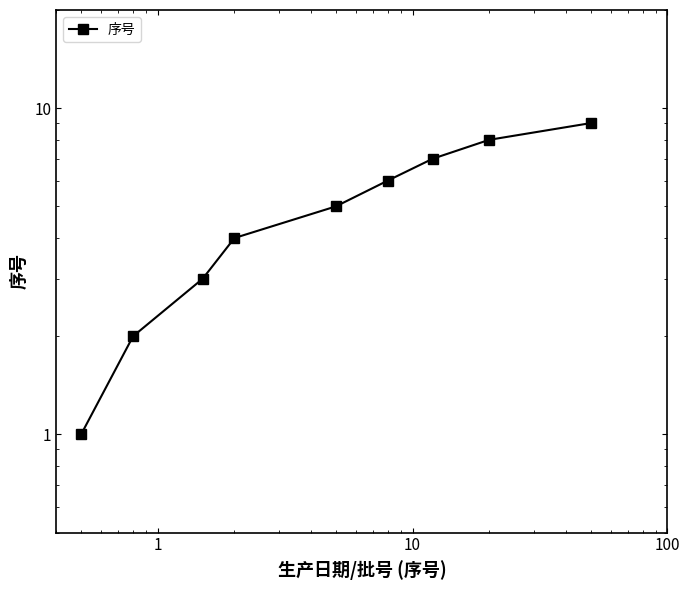

Is it true that the value at 1 is 5?

False